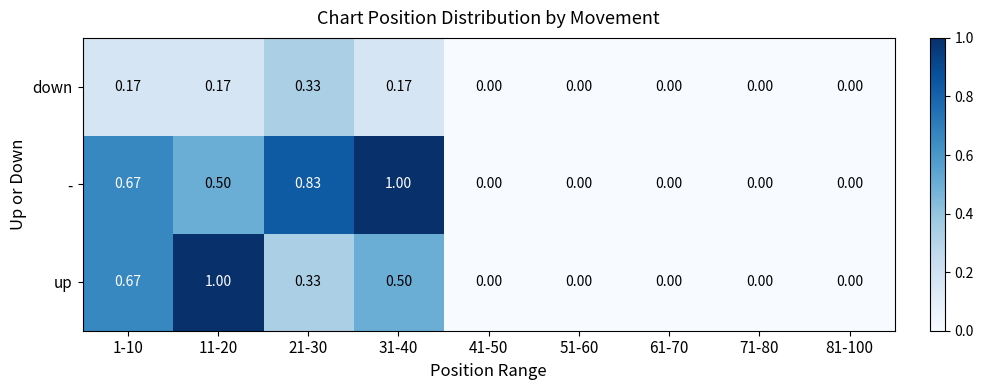

Is the value of down at 11-20 greater than the value of - at 71-80?

Yes